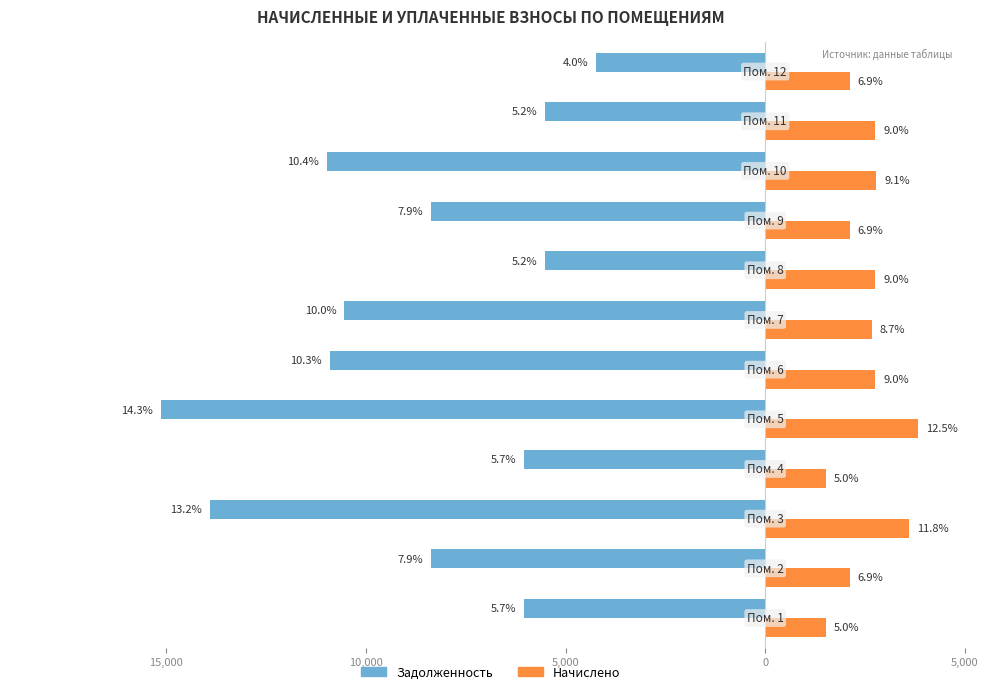

How many groups of bars are there?

12